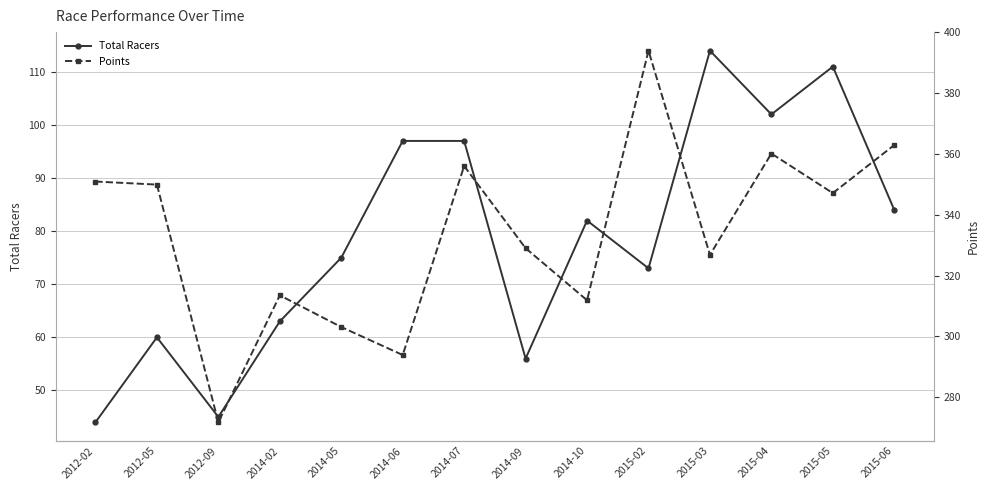

How many interior local valleys does the Points series have?

5